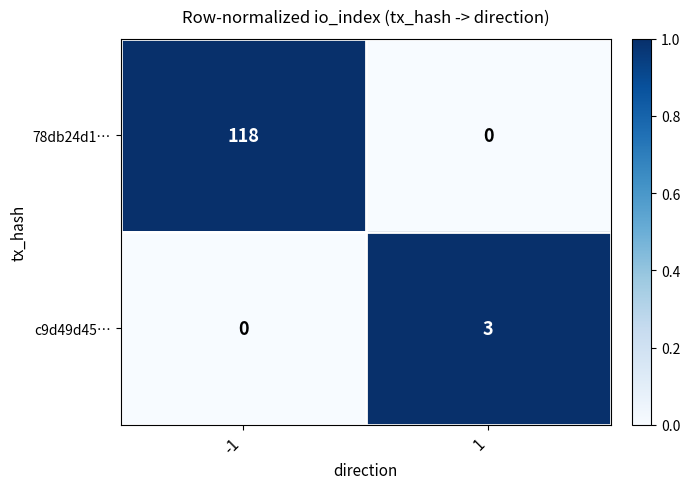

Is it true that c9d49d45… equals -1 at -1?

False